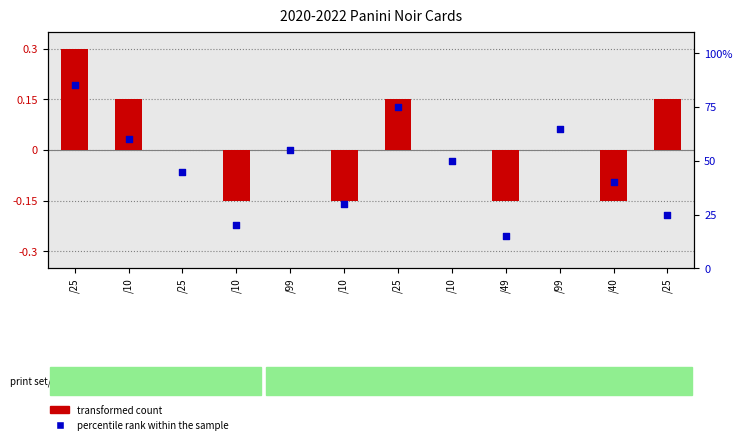

What is the total value across all series at /10?

60.1